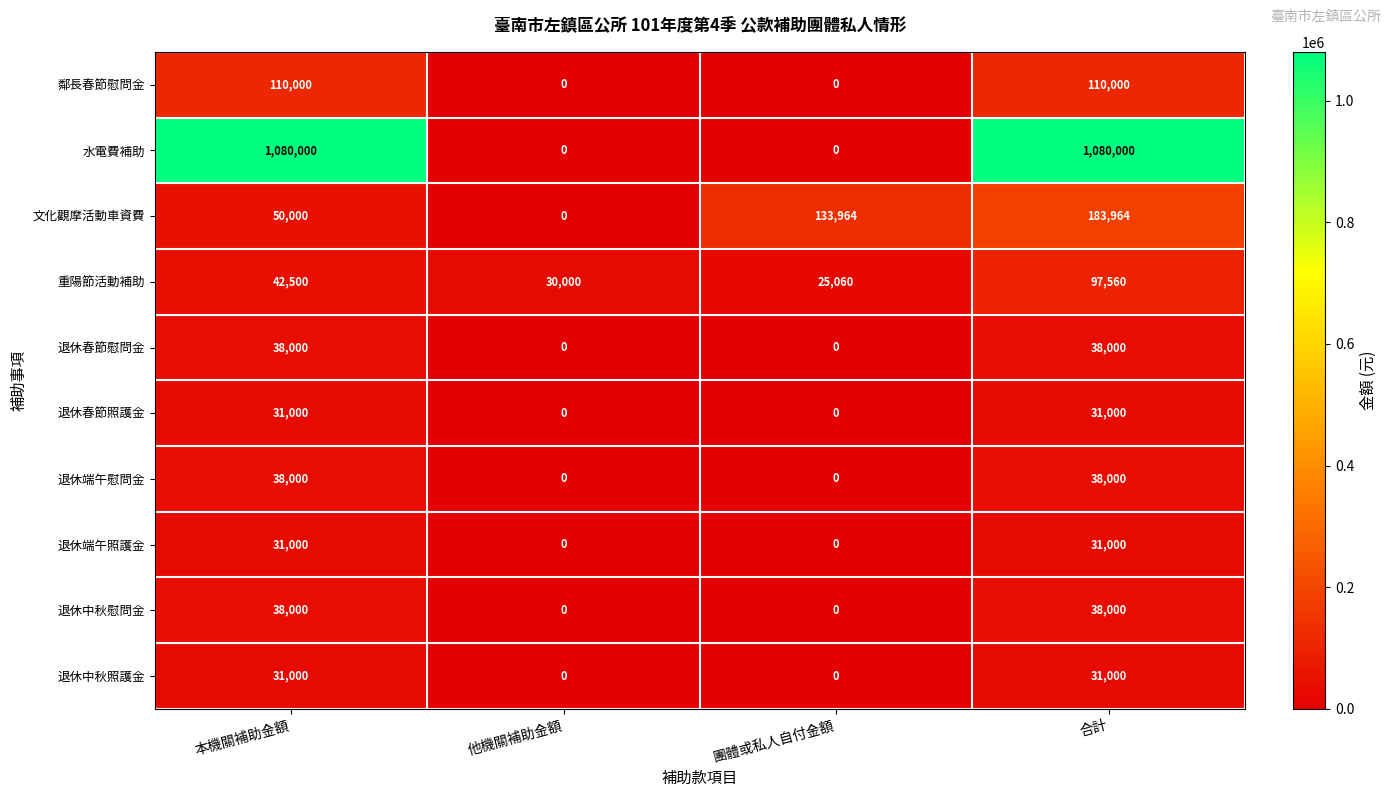

Count the 文化觀摩活動車資費 values in the range 50000 to 183964.

3